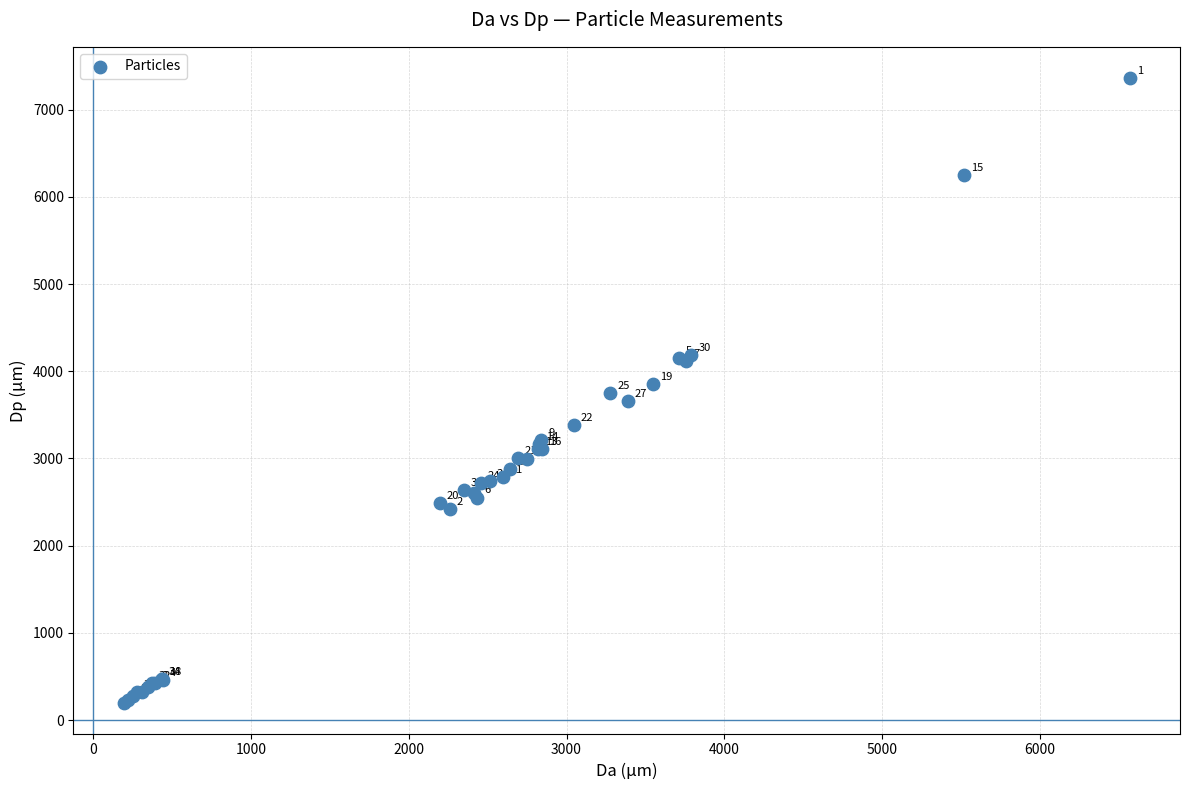

What Y value in the scatter plot is closest to 3781?

3745.8